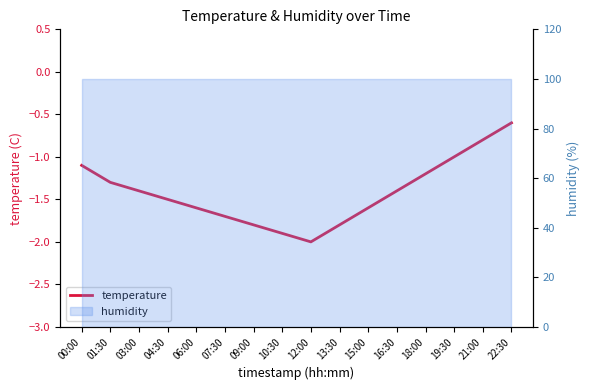

What is the sum of all values?

-22.7